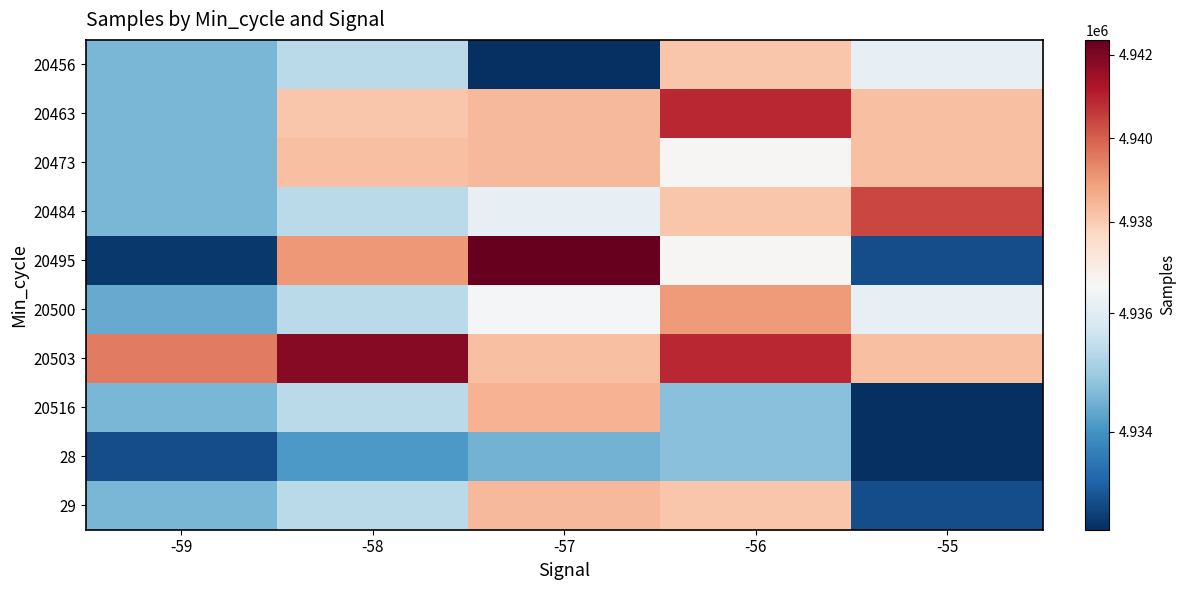

At how many categories does at least one series exceed 4936231?

5